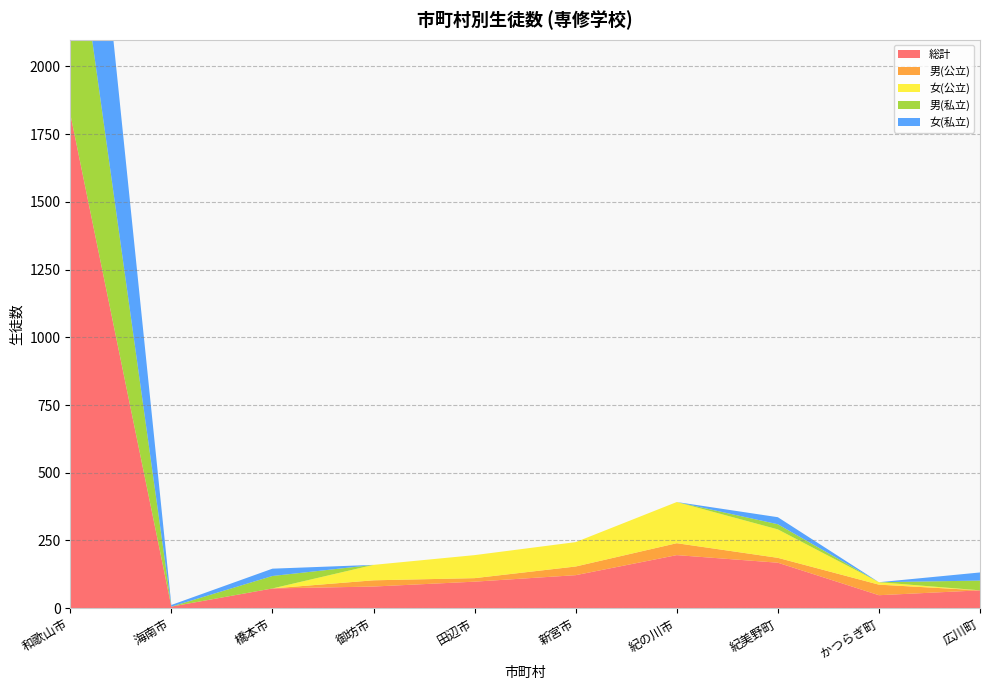

Reading left to right, extract all data points from this chart.

総計: 和歌山市=1825	海南市=6	橋本市=73	御坊市=80	田辺市=98	新宮市=122	紀の川市=196	紀美野町=168	かつらぎ町=48	広川町=66
男(公立): 和歌山市=0	海南市=0	橋本市=0	御坊市=23	田辺市=13	新宮市=32	紀の川市=44	紀美野町=18	かつらぎ町=39	広川町=0
女(公立): 和歌山市=0	海南市=0	橋本市=0	御坊市=57	田辺市=85	新宮市=90	紀の川市=152	紀美野町=105	かつらぎ町=9	広川町=0
男(私立): 和歌山市=851	海南市=0	橋本市=46	御坊市=0	田辺市=0	新宮市=0	紀の川市=0	紀美野町=19	かつらぎ町=0	広川町=36
女(私立): 和歌山市=974	海南市=6	橋本市=27	御坊市=0	田辺市=0	新宮市=0	紀の川市=0	紀美野町=26	かつらぎ町=0	広川町=30